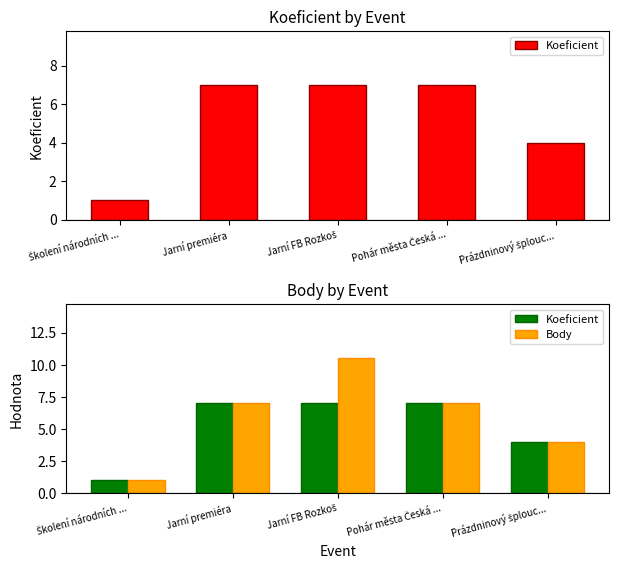

True or false: Body has a value of 15.5 at Jarní FB Rozkoš.

False